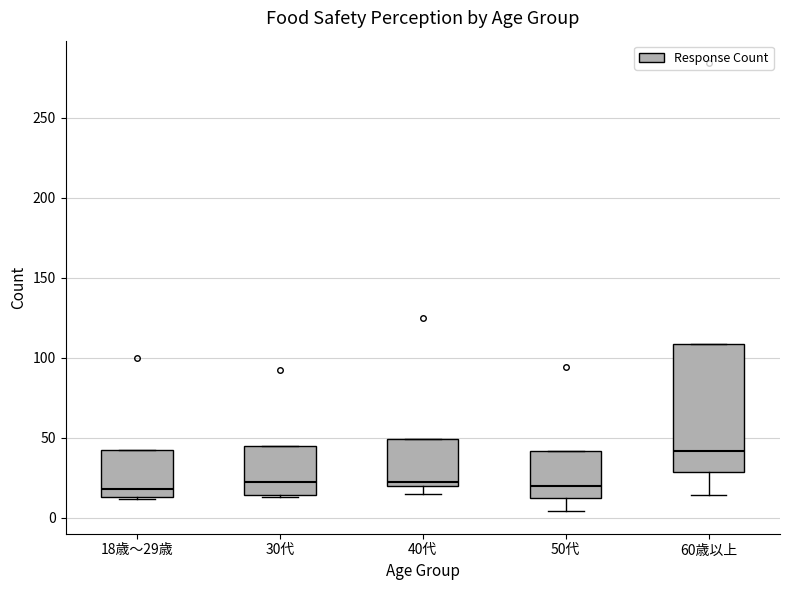

Where is the upper edge of the box for 30代 on the y-axis? The values are not printed on the chart, so give them approximately, as read against the axis.

45